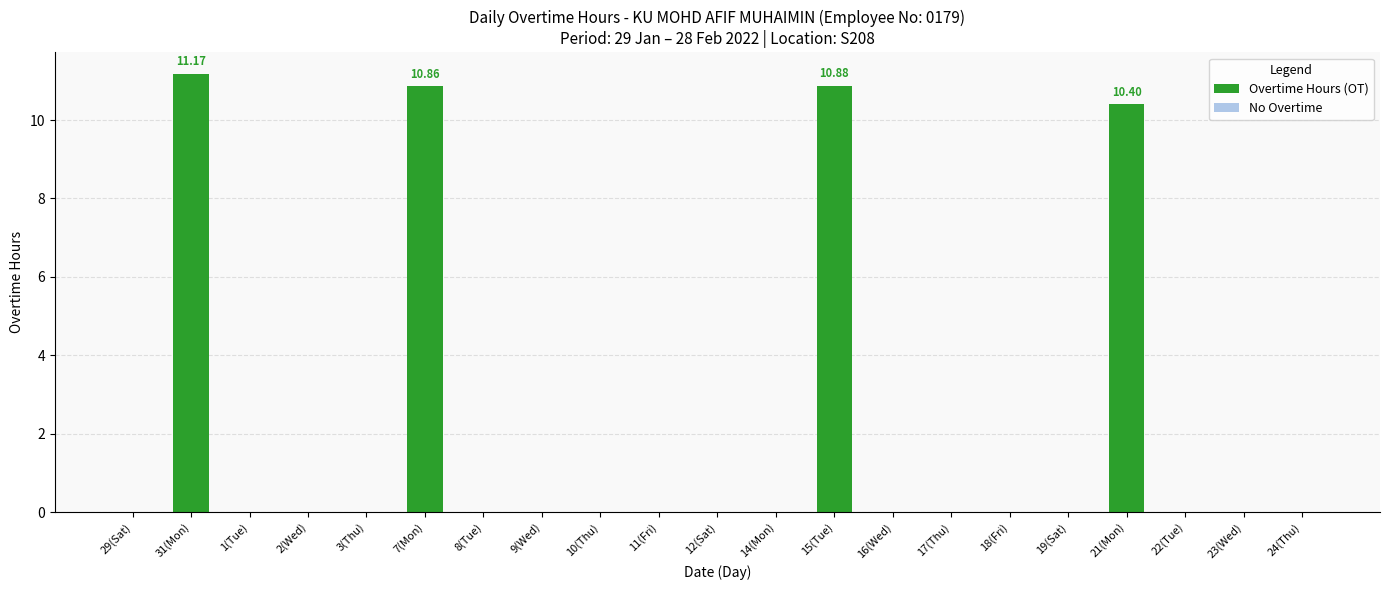

Between 31(Mon) and 29(Sat), which is larger?

31(Mon)